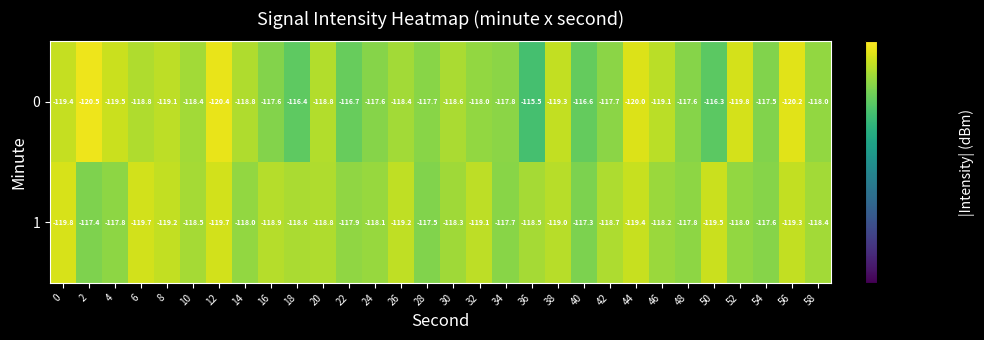

What is the spread (max minus min) of values at 40?

0.7